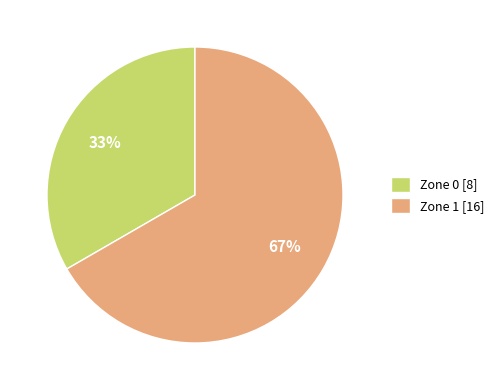

To the nearest percent, what portion does Zone 0 represent?

33%